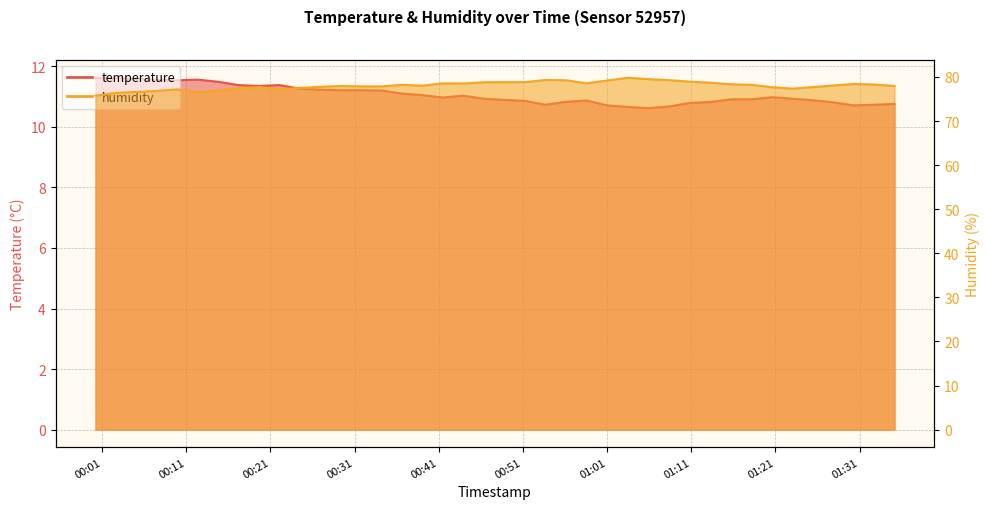

What is the difference between the temperature values at 2023-04-26T00:07:31 and 2023-04-26T01:20:35?

0.6